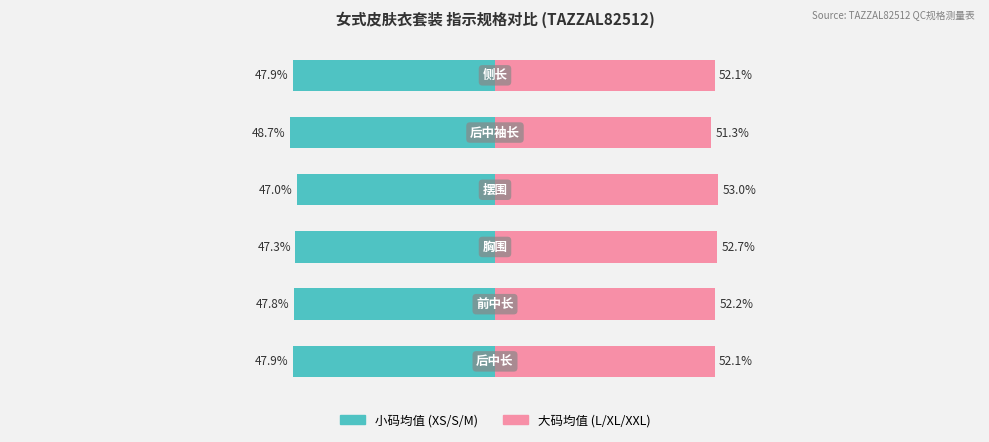

Which category has the highest value in the 大码均值 (L/XL/XXL) series?

3